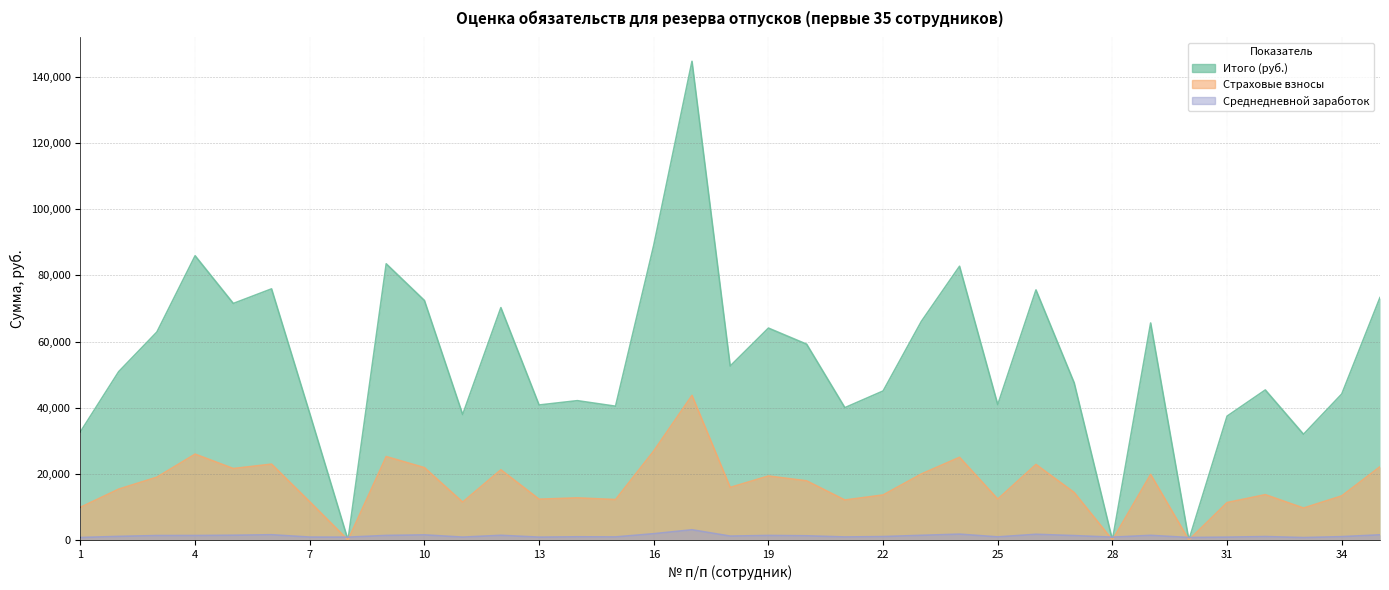

What is the sum of all Итого (руб.) values?

1910729.6